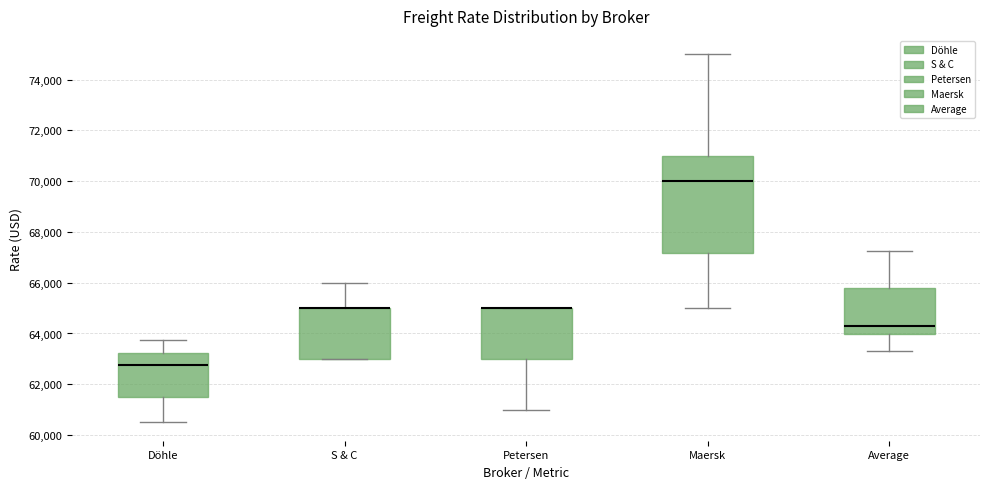

Reading left to right, transcribe this box plot: for each box, give where its median line is, the range the box spans, and where its two whiskers end, as read against the y-axis. The values are not printed on the chart, so give them approximately, as read against the axis.

Döhle: median 62800, box 61600 to 63200, whiskers 60600 to 63800
S & C: median 65000 (drawn on the box's upper edge), box 63000 to 65000, whiskers 63000 to 66000
Petersen: median 65000 (drawn on the box's upper edge), box 63000 to 65000, whiskers 61000 to 65000
Maersk: median 70000, box 67200 to 71000, whiskers 65000 to 75000
Average: median 64200, box 64000 to 65800, whiskers 63400 to 67200